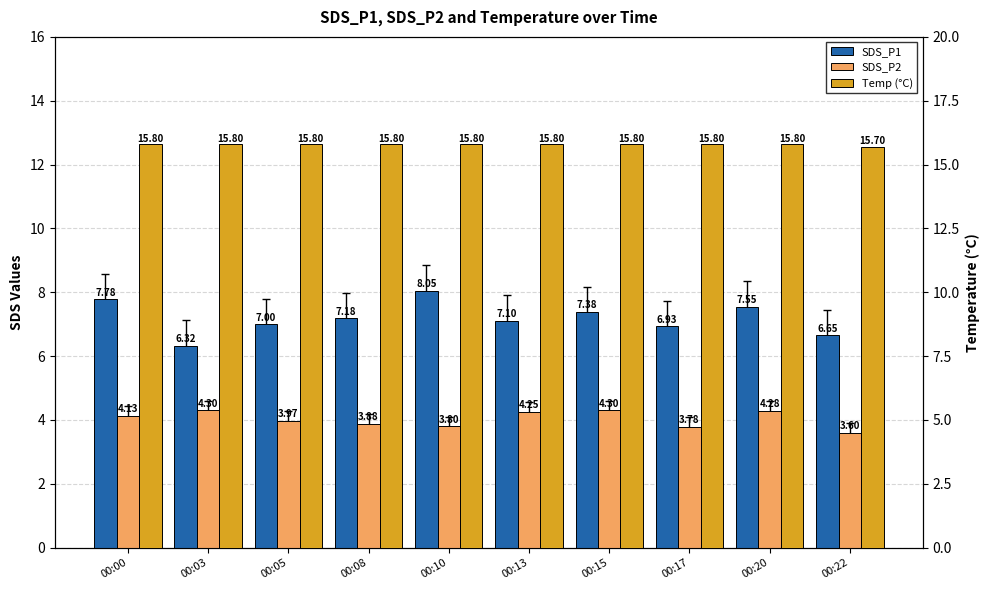

Reading right to left, what are all the values shown in this chart?

SDS_P1: 6.7	7.5	6.9	7.4	7.1	8.1	7.2	7.0	6.3	7.8
SDS_P2: 3.6	4.3	3.8	4.3	4.2	3.8	3.9	4.0	4.3	4.1
Temp (°C): 15.7	15.8	15.8	15.8	15.8	15.8	15.8	15.8	15.8	15.8